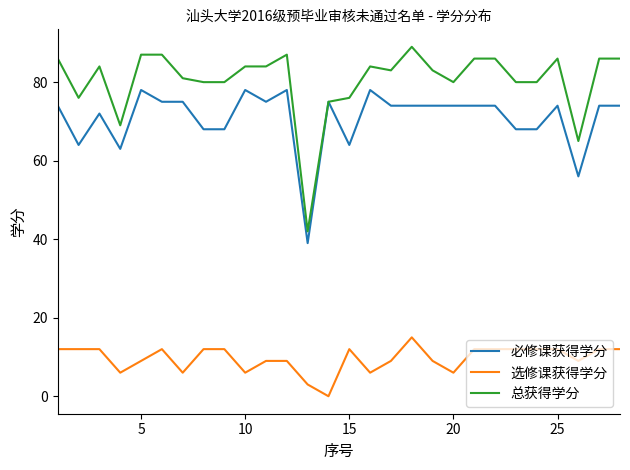

True or false: 选修课获得学分 and 总获得学分 cross at least once.

False